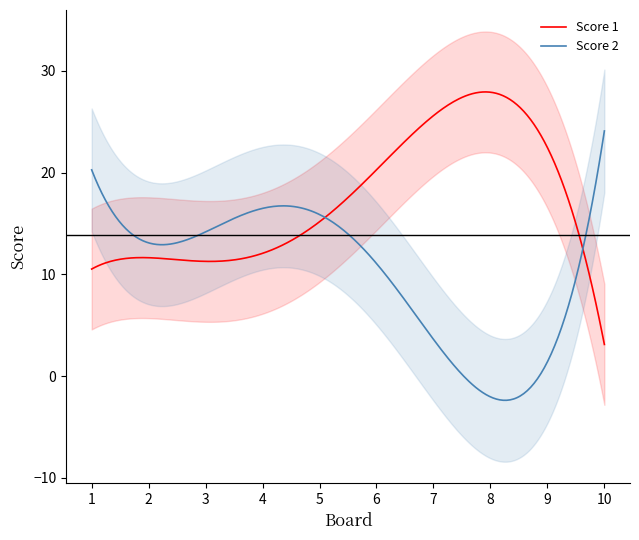

True or false: Score 1 has more than 2 points higher than both neighbors.

False